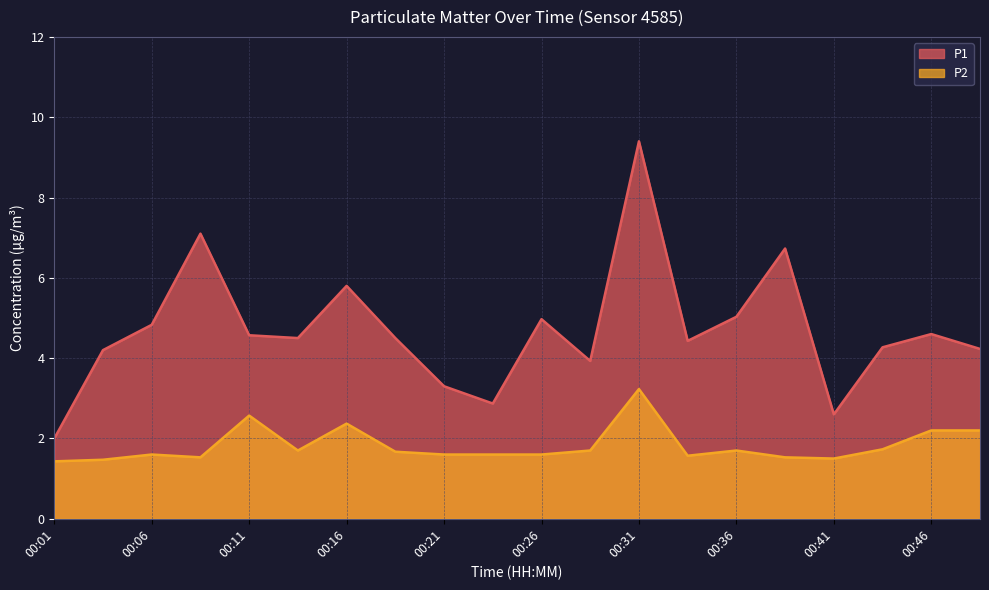

What is the total value across all series at 00:16?

8.2